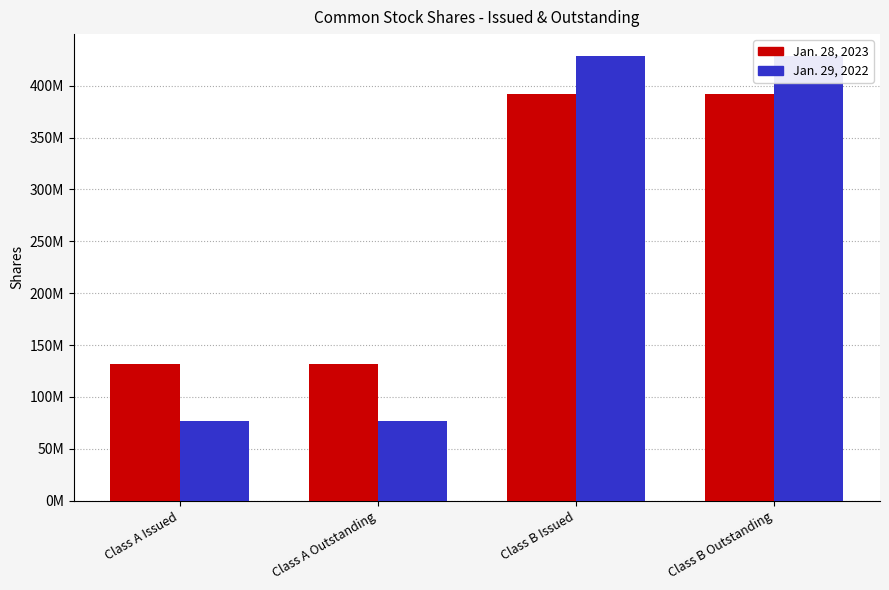

The Jan. 28, 2023 series shows 188238617 at Class A Issued. True or false?

False